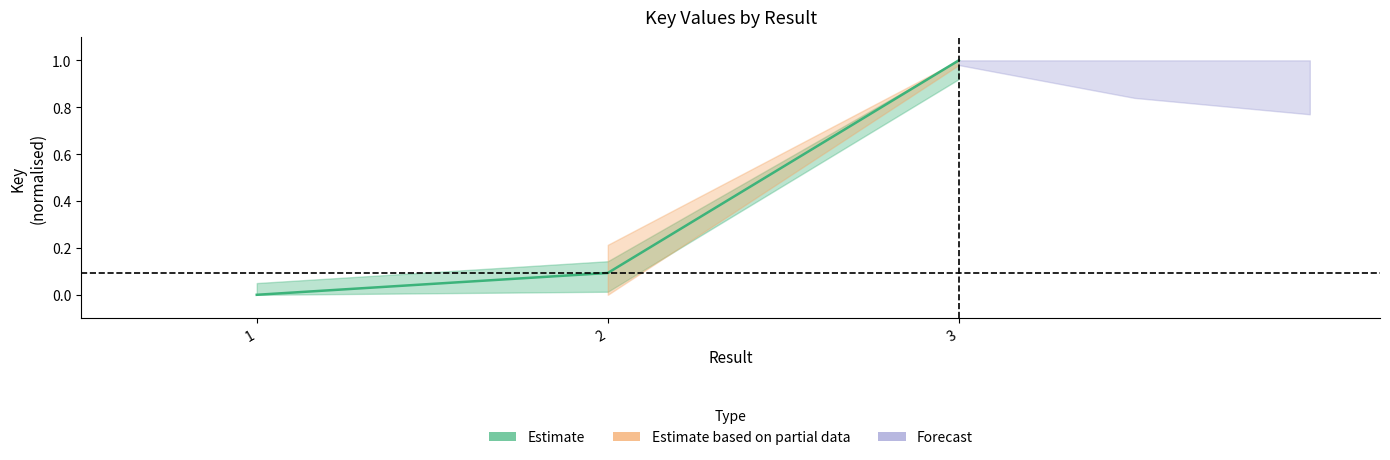

Is this an area chart (filled region under the line)?

No